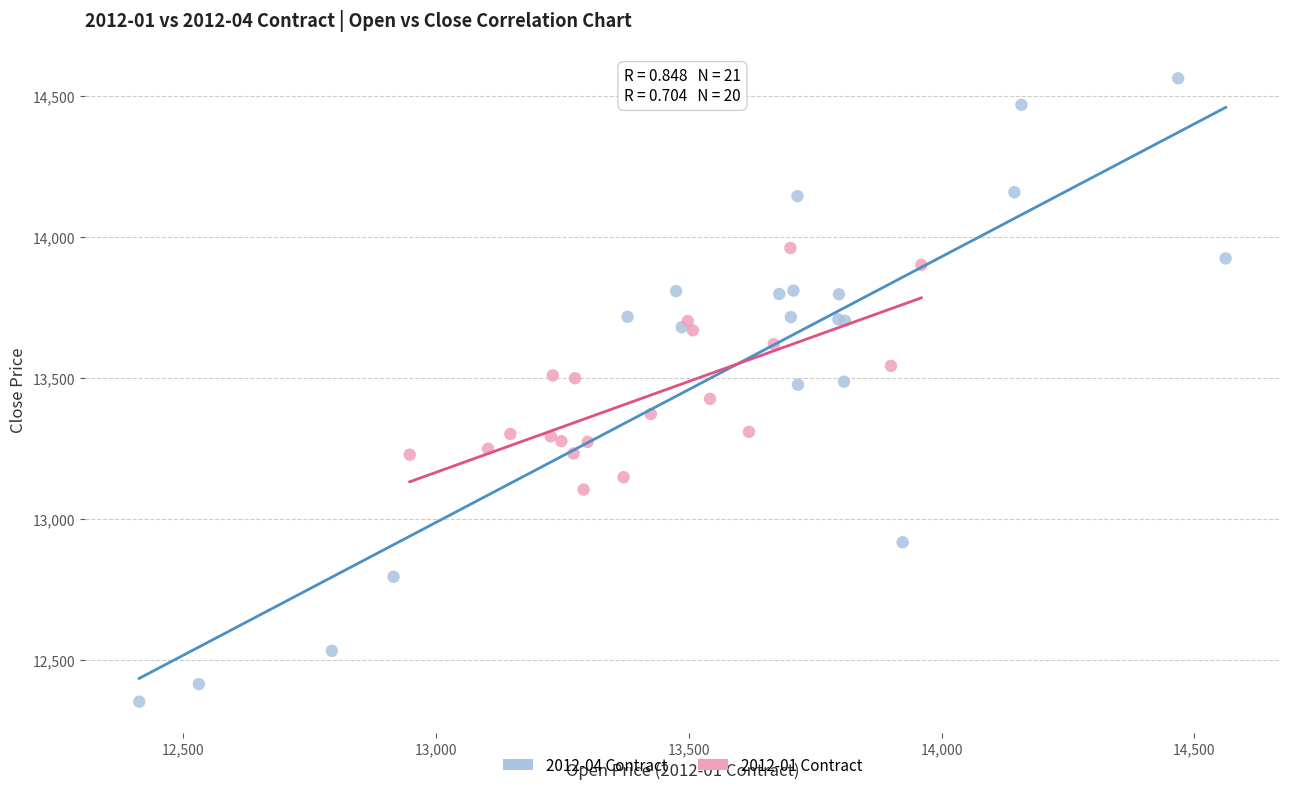

Which series has the widest spread of Y values?

2012-04 Contract